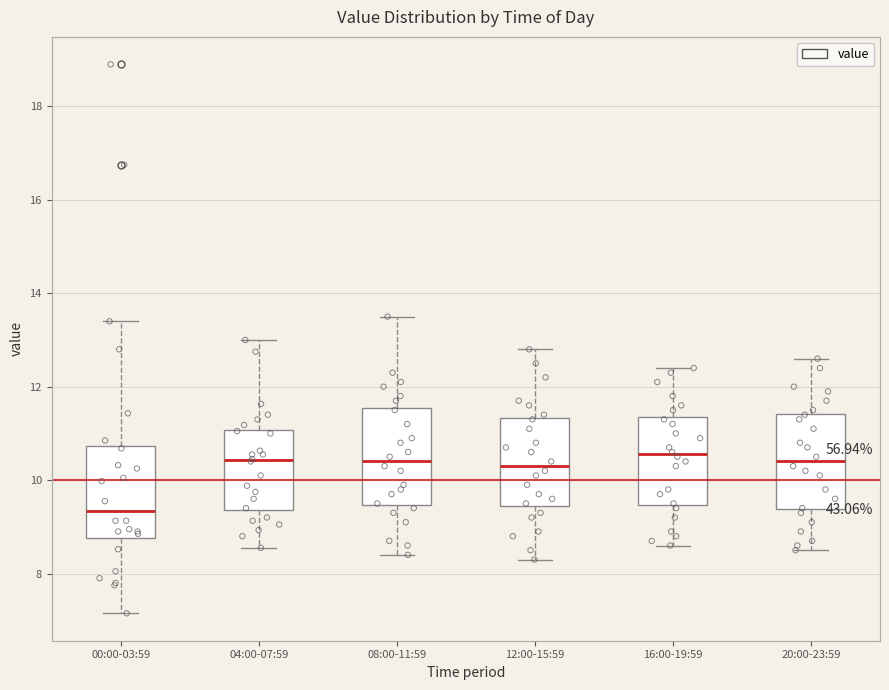

Where is the upper edge of the box for 20:00-23:59 on the y-axis? The values are not printed on the chart, so give them approximately, as read against the axis.

11.4